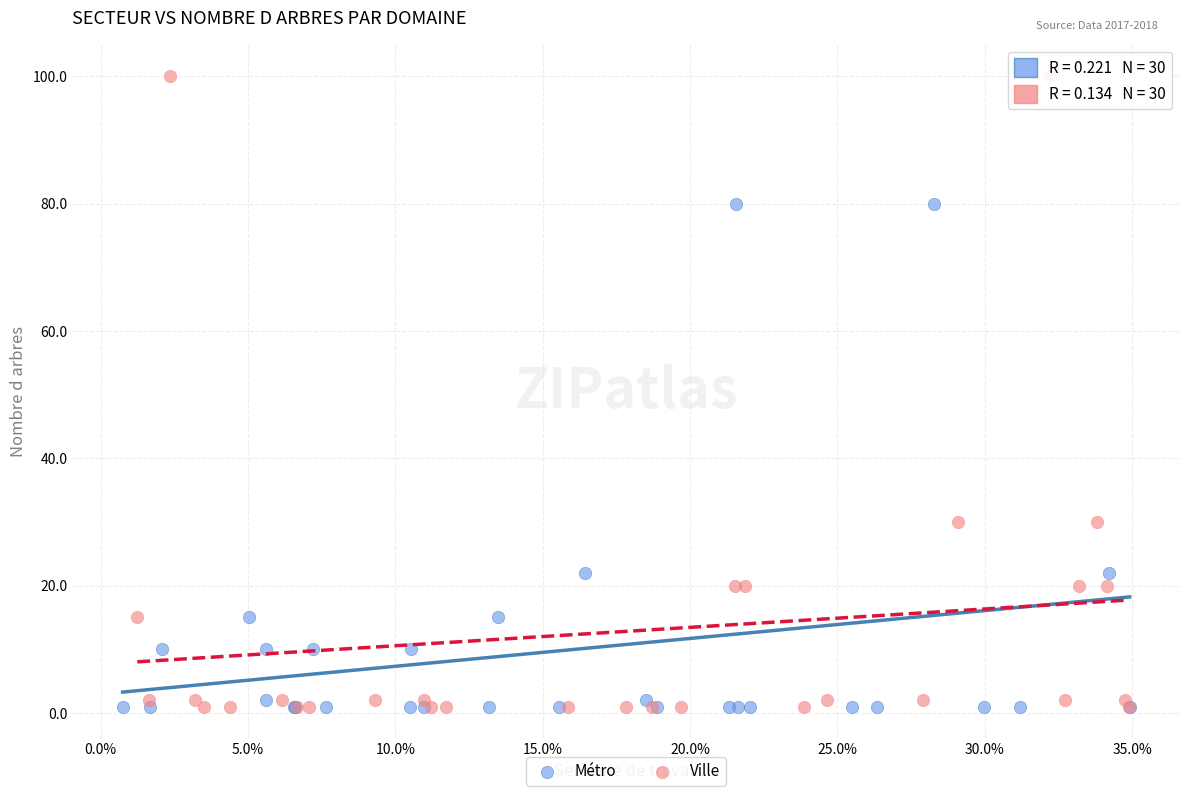

Which series has the widest spread of Y values?

Ville